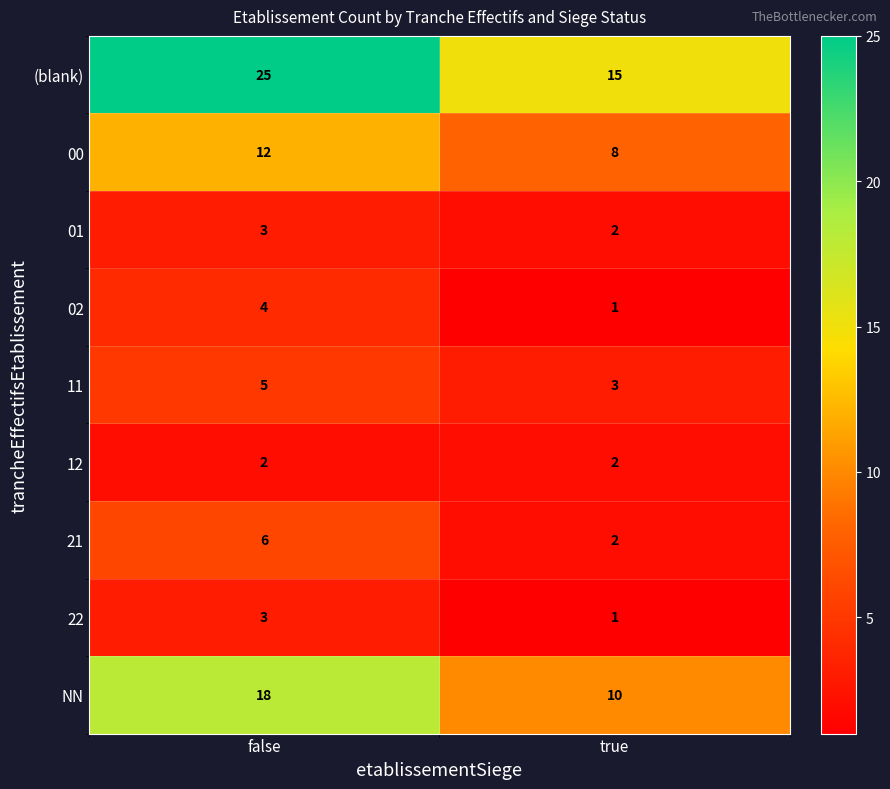

Is it true that 01 equals 1 at true?

False